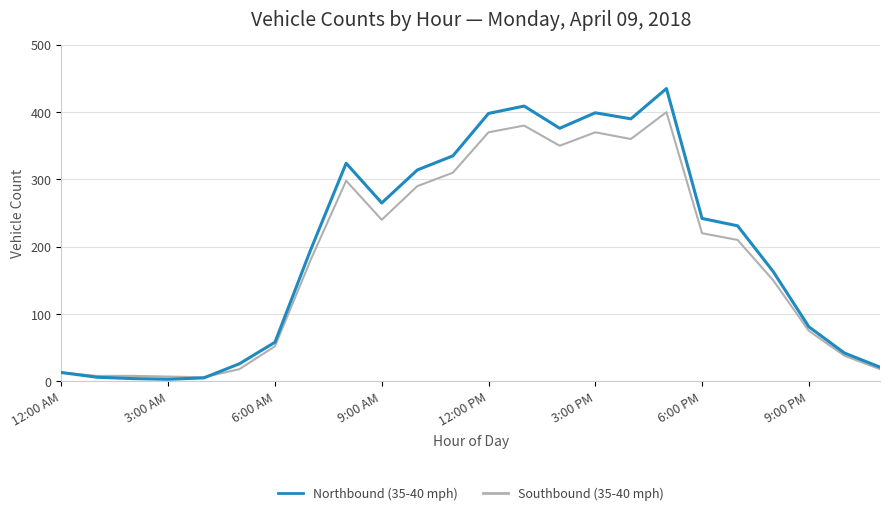

Rank the series by their maximum value, from highest to lowest.

Northbound (35-40 mph), Southbound (35-40 mph)